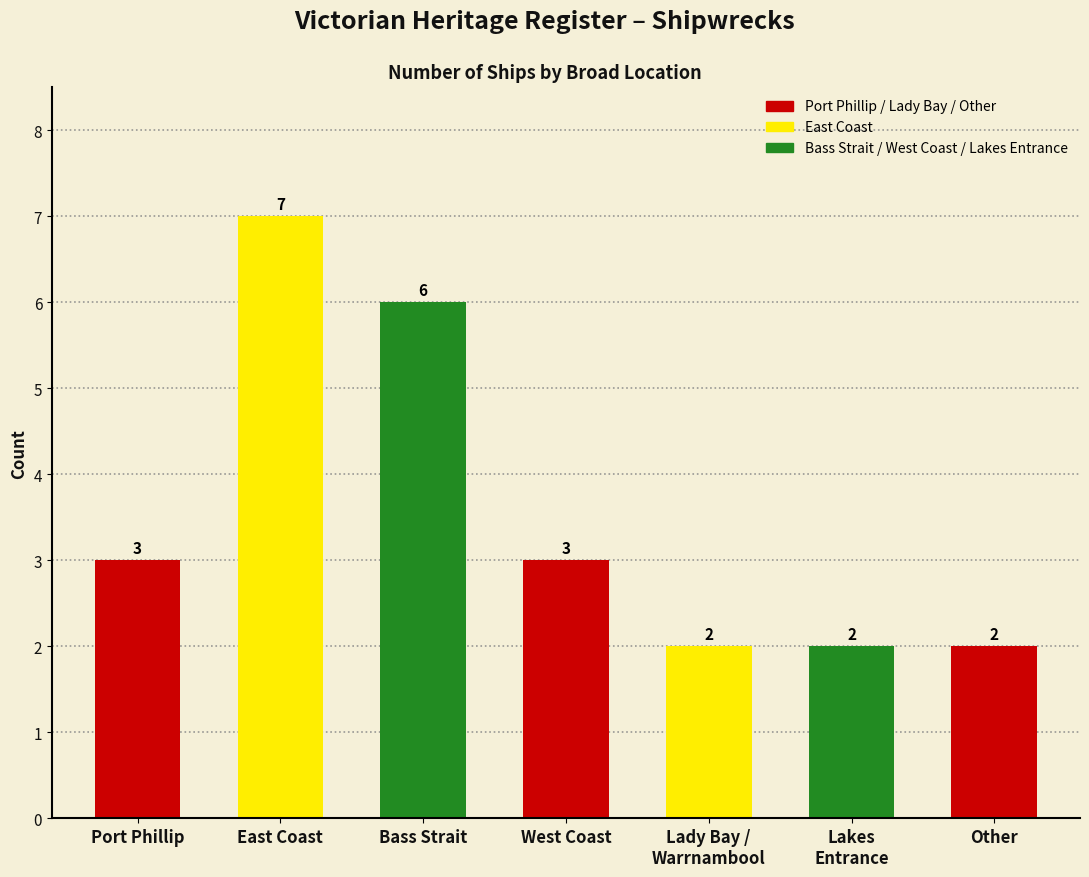

What position from the left is East Coast?

2